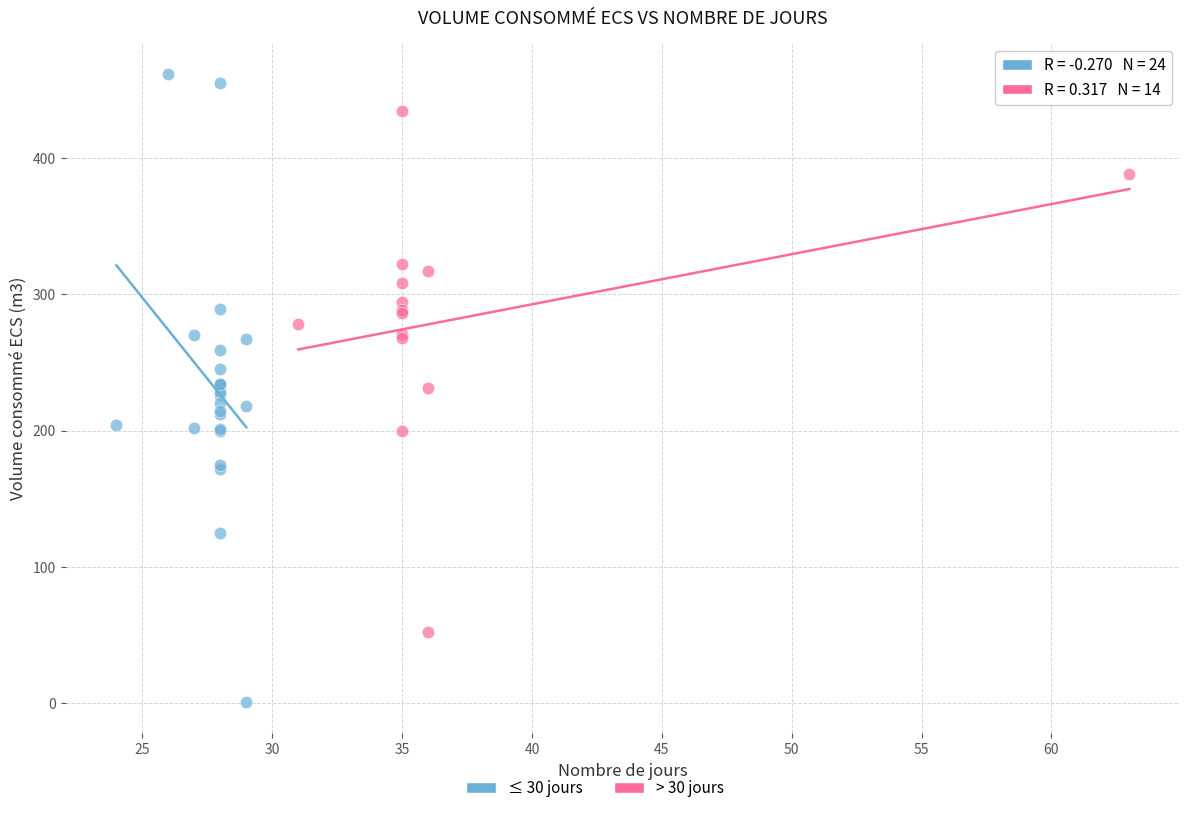

Which series contains the highest Y value?

≤ 30 jours